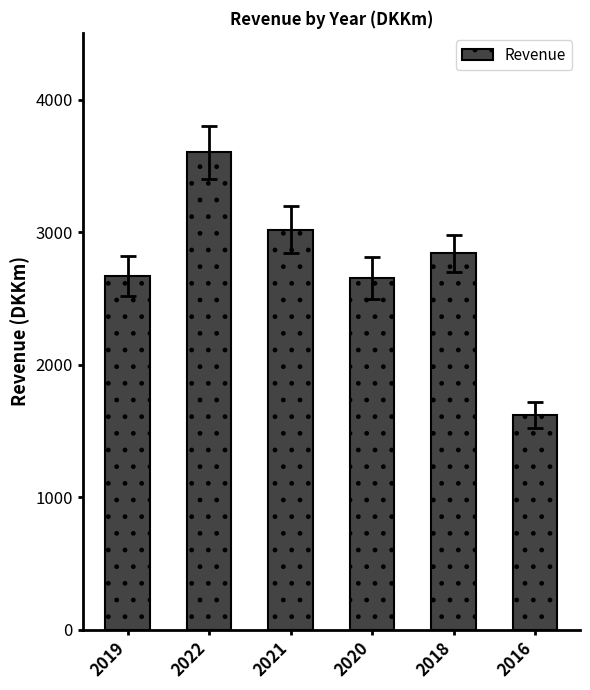

The chart shows a value of 1987 at 2018. True or false?

False